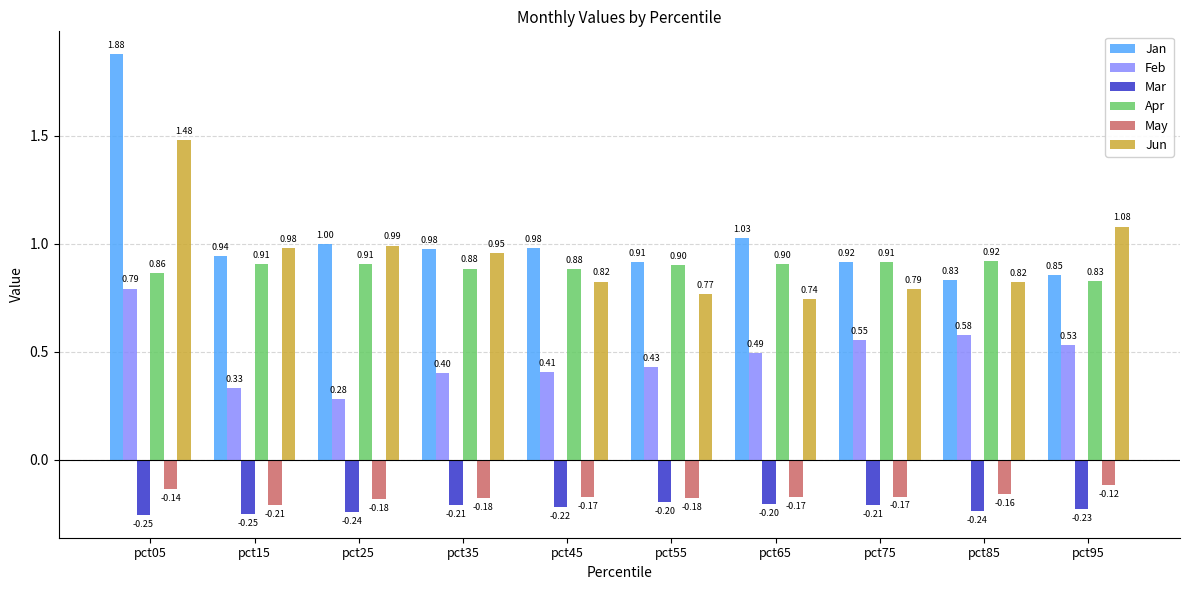

How many bars are there in total?

60